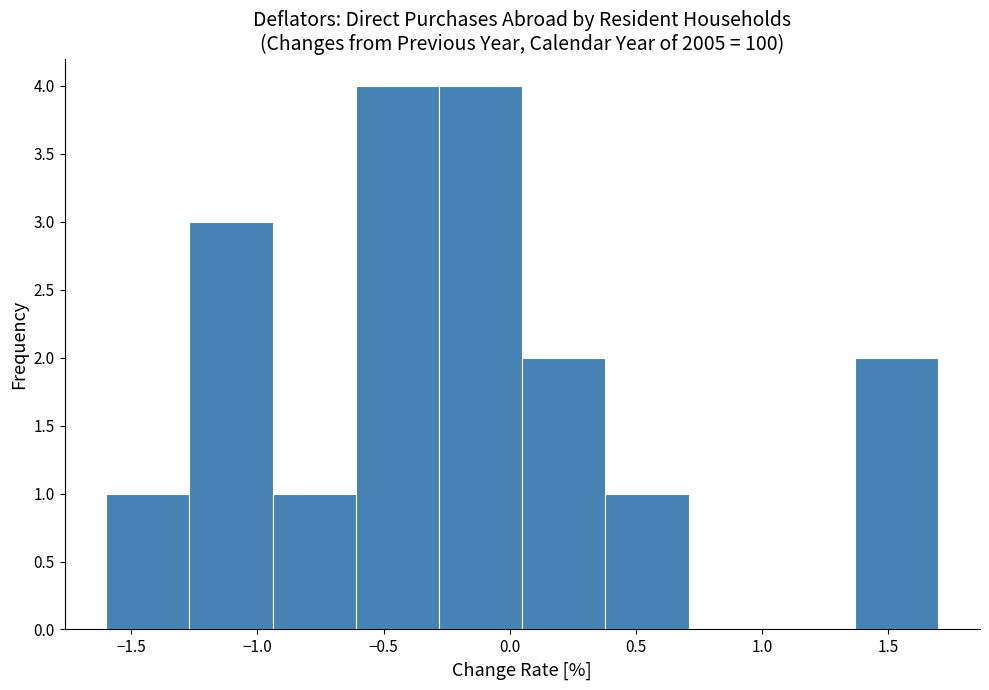

Reading left to right, transcribe this chart: for each bar, give the range it covers on the x-axis and its height. Neither the bar edges nor the heights are printed on the chart, so give them approximately, as read against the axes.

-1.60 to -1.27: 1
-1.27 to -0.94: 3
-0.94 to -0.61: 1
-0.61 to -0.28: 4
-0.28 to 0.05: 4
0.05 to 0.38: 2
0.38 to 0.71: 1
0.71 to 1.04: 0
1.04 to 1.37: 0
1.37 to 1.70: 2